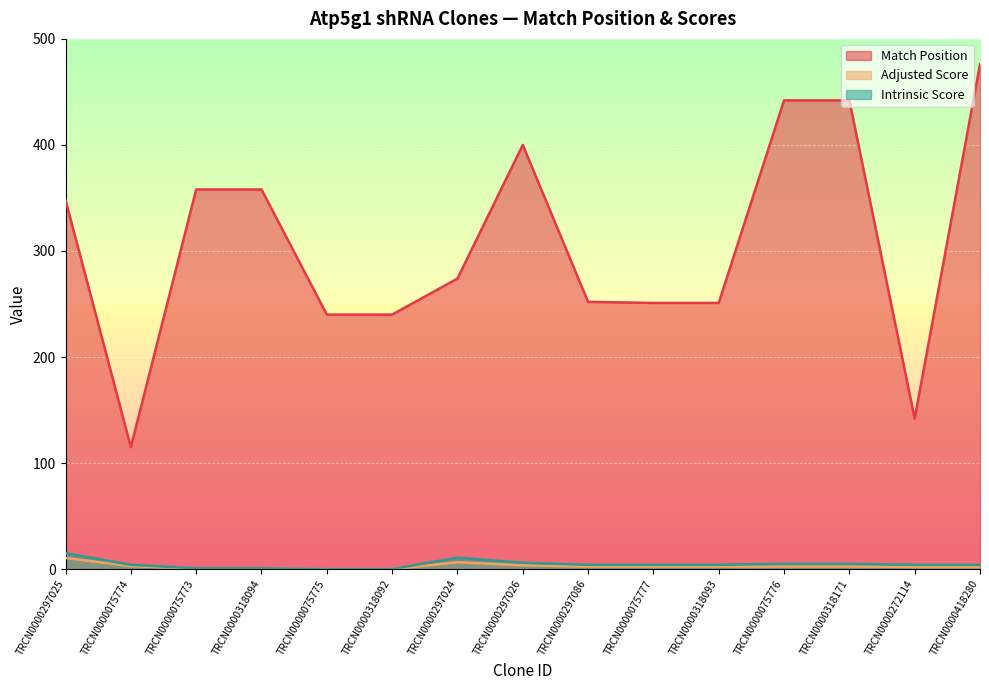

What is the difference between the maximum and second lowest values in the Match Position series?

334.0